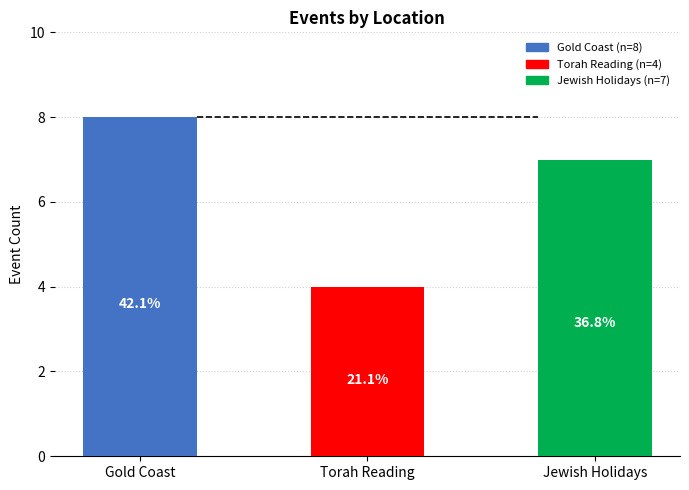

What is the label of the 1st bar from the right?

Jewish Holidays